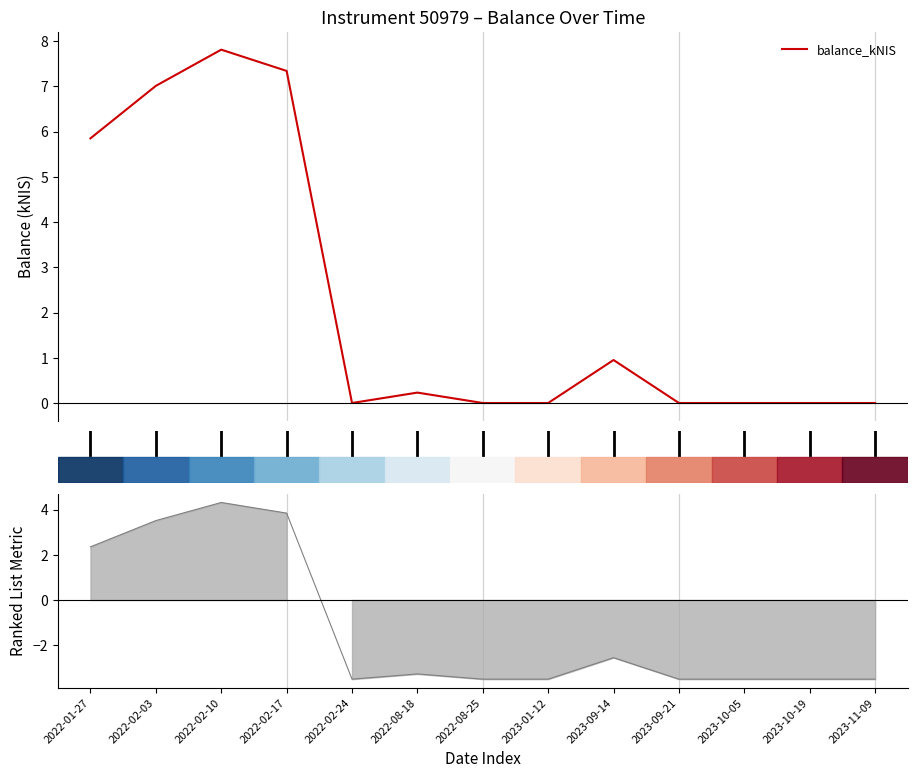

What is the difference between the maximum and second lowest values?

7.8